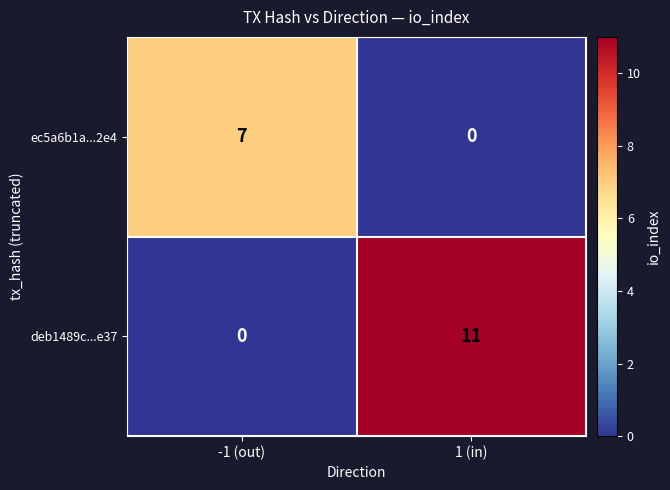

At 1 (in), list the series in order from smallest to largest.

ec5a6b1a...2e4, deb1489c...e37